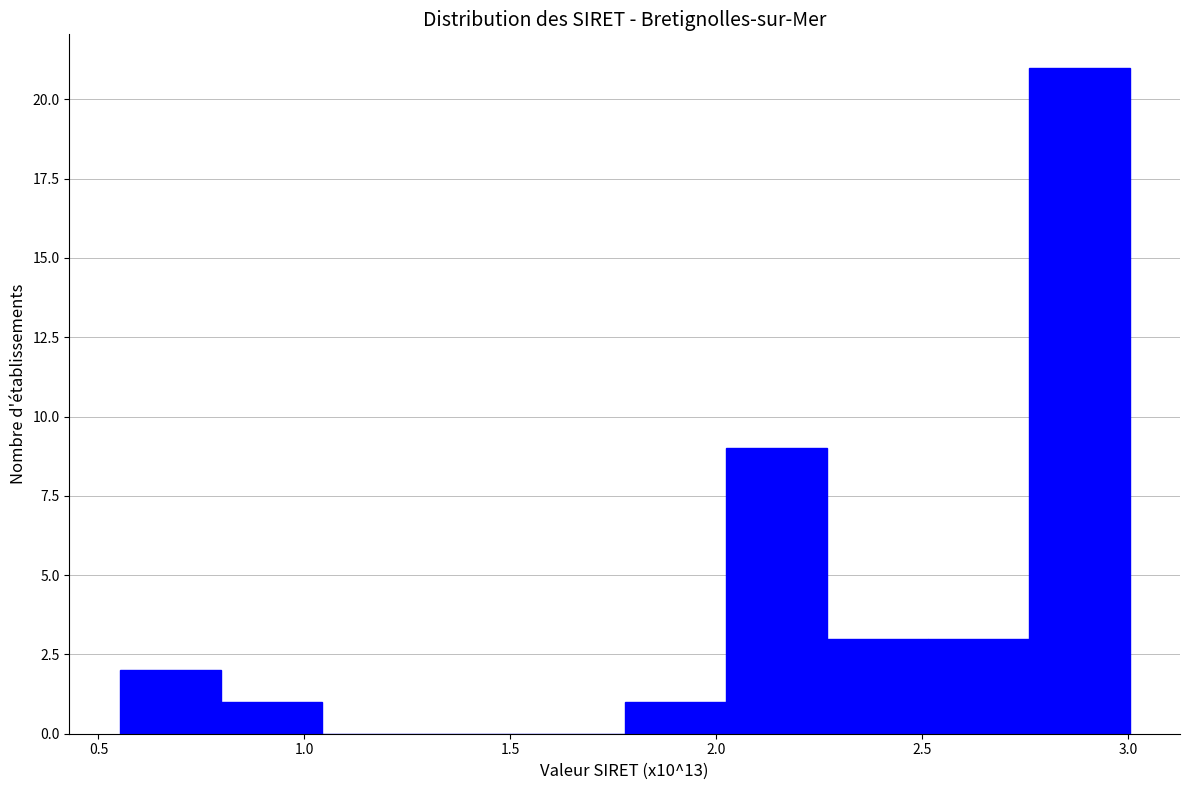

Reading left to right, list every bar in this chart as the range it spans on the x-axis followed by its height. Neither the bar edges nor the heights are printed on the chart, so give them approximately, as read against the axes.

0.55 to 0.80: 2
0.80 to 1.05: 1
1.05 to 1.30: 0
1.30 to 1.55: 0
1.55 to 1.80: 0
1.80 to 2.00: 1
2.00 to 2.25: 9
2.25 to 2.50: 3
2.50 to 2.75: 3
2.75 to 3.00: 21